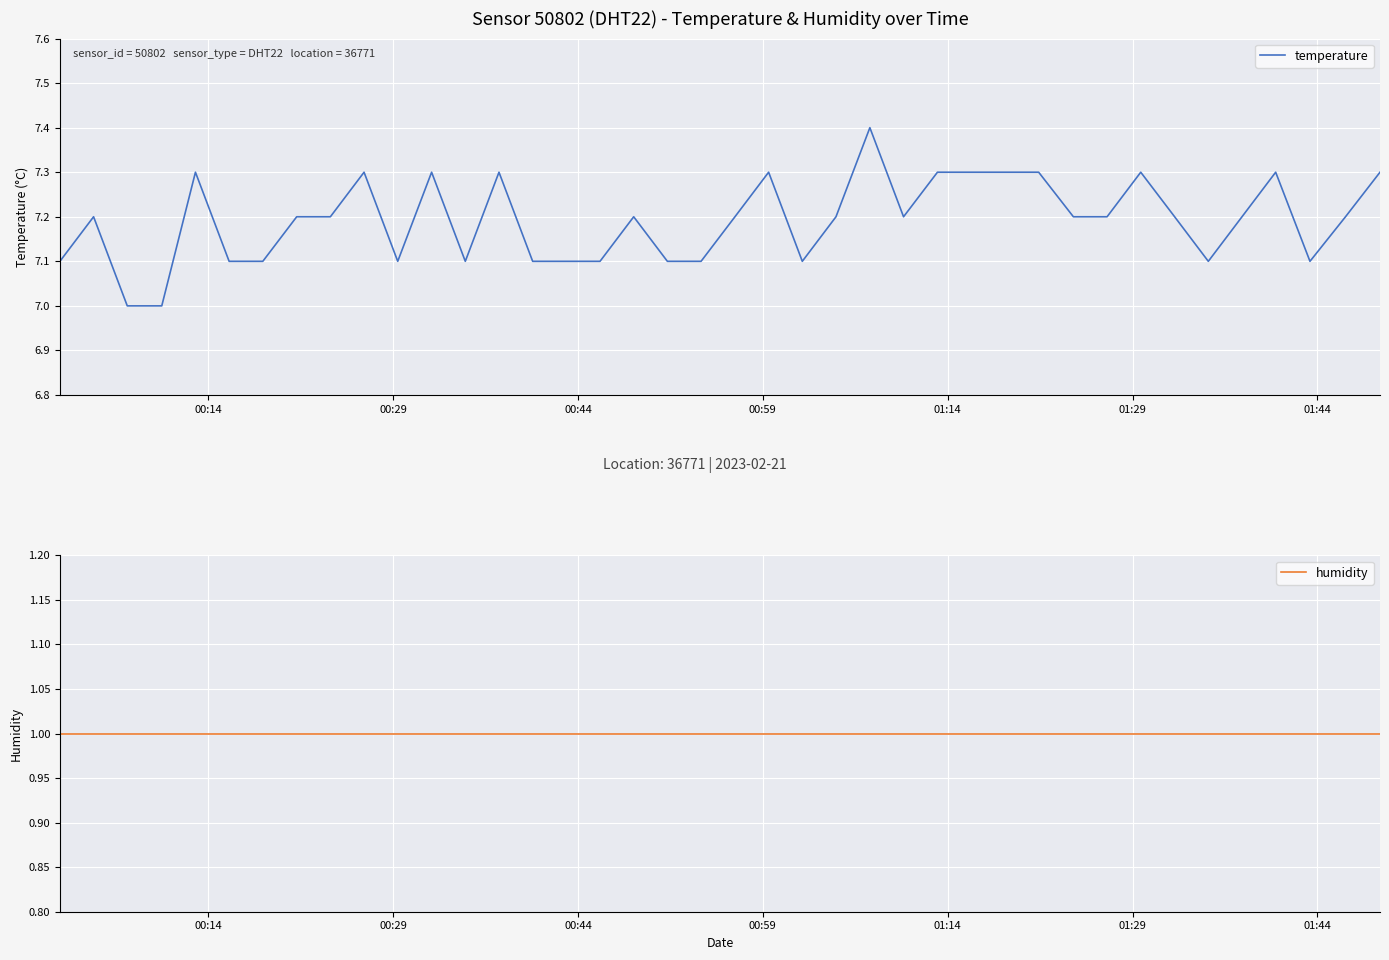

What is the value of the humidity point at the 2nd from the left?

1.0